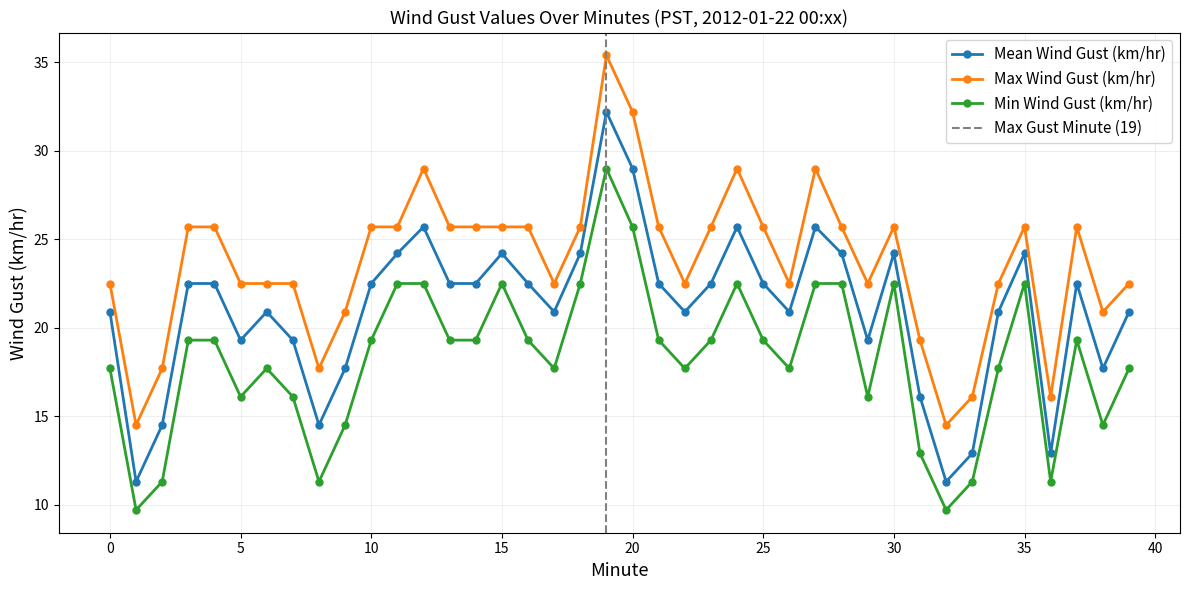

What are all the series names shown in the legend?

Mean Wind Gust (km/hr), Max Wind Gust (km/hr), Min Wind Gust (km/hr)